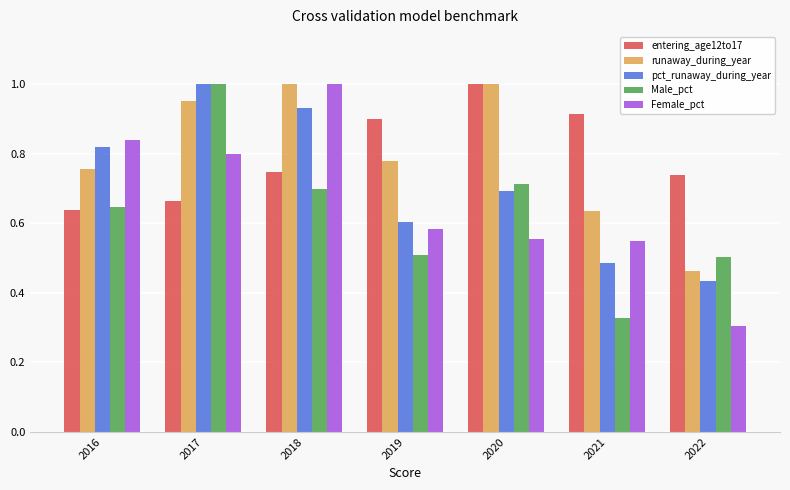

List the labels in order of pct_runaway_during_year value, largest first.

2017, 2018, 2016, 2020, 2019, 2021, 2022